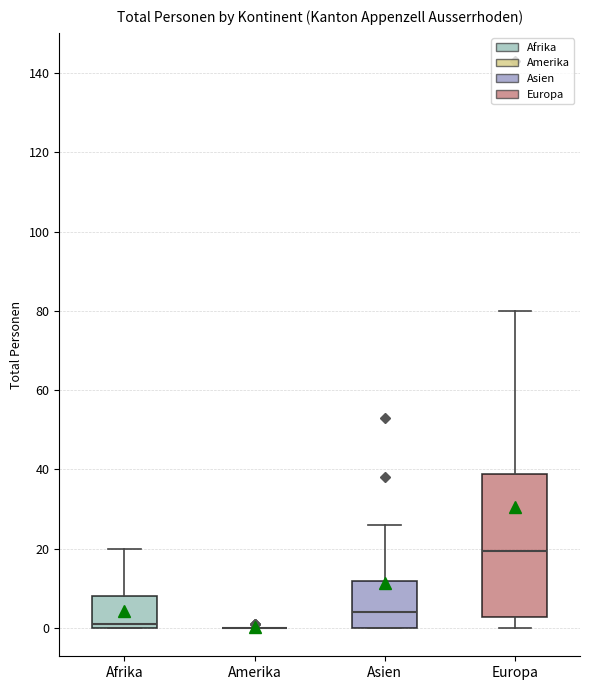

Reading left to right, transcribe this box plot: for each box, give where its median line is, the range the box spans, and where its two whiskers end, as read against the y-axis. The values are not printed on the chart, so give them approximately, as read against the axis.

Afrika: median 2, box 0 to 8, whiskers 0 to 20
Amerika: box collapsed to a line at 0, whiskers 0 to 0
Asien: median 4, box 0 to 12, whiskers 0 to 26
Europa: median 20, box 2 to 38, whiskers 0 to 80